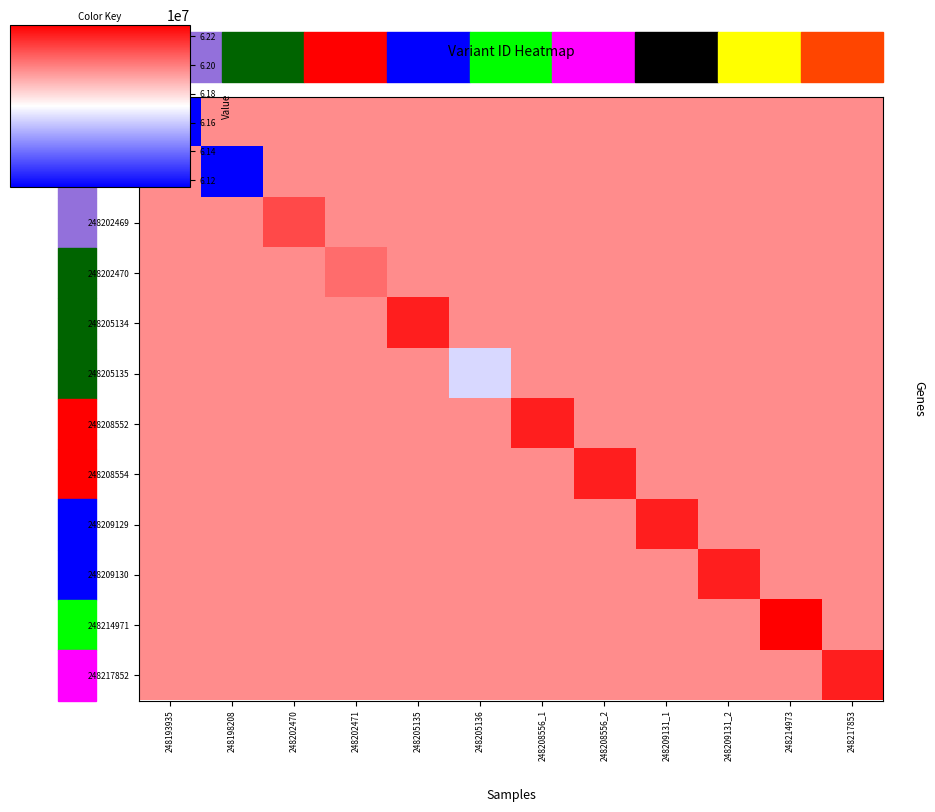

Which label corresponds to the largest value in the chart?

248214973